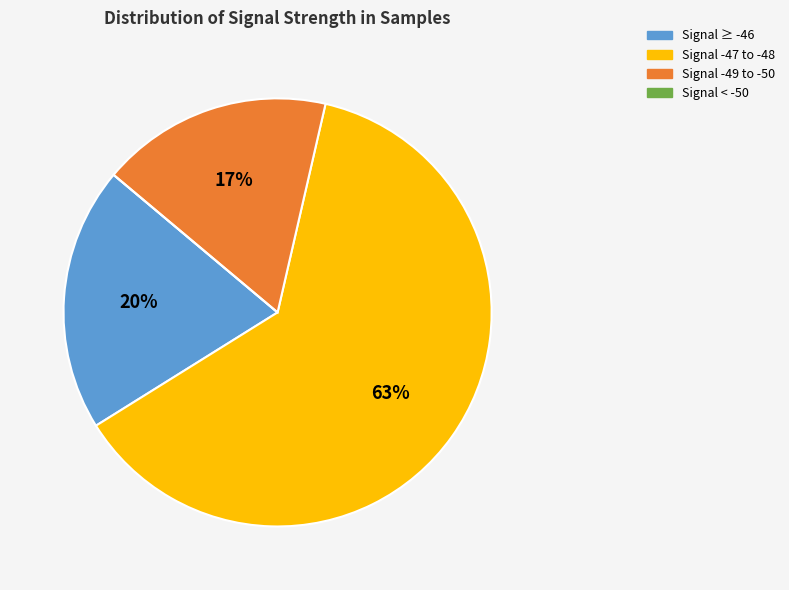

Is there a majority slice in this chart?

Yes